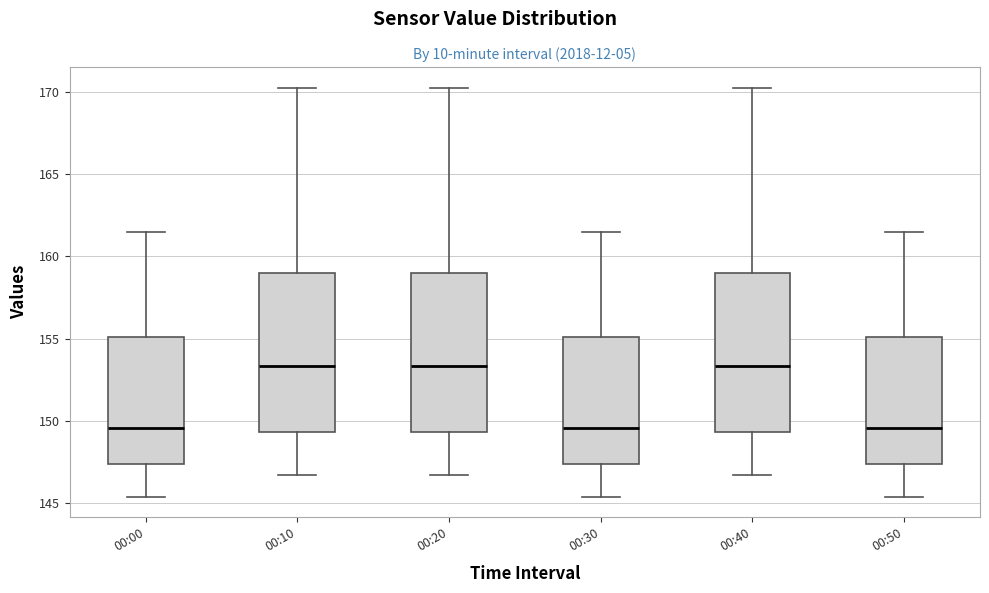

Reading left to right, read every box against the y-axis: the position of its median line, the range the box covers, and the ends of its whiskers. The values are not printed on the chart, so give them approximately, as read against the axis.

00:00: median 149.5, box 147.5 to 155.0, whiskers 145.5 to 161.5
00:10: median 153.5, box 149.5 to 159.0, whiskers 146.5 to 170.5
00:20: median 153.5, box 149.5 to 159.0, whiskers 146.5 to 170.5
00:30: median 149.5, box 147.5 to 155.0, whiskers 145.5 to 161.5
00:40: median 153.5, box 149.5 to 159.0, whiskers 146.5 to 170.5
00:50: median 149.5, box 147.5 to 155.0, whiskers 145.5 to 161.5